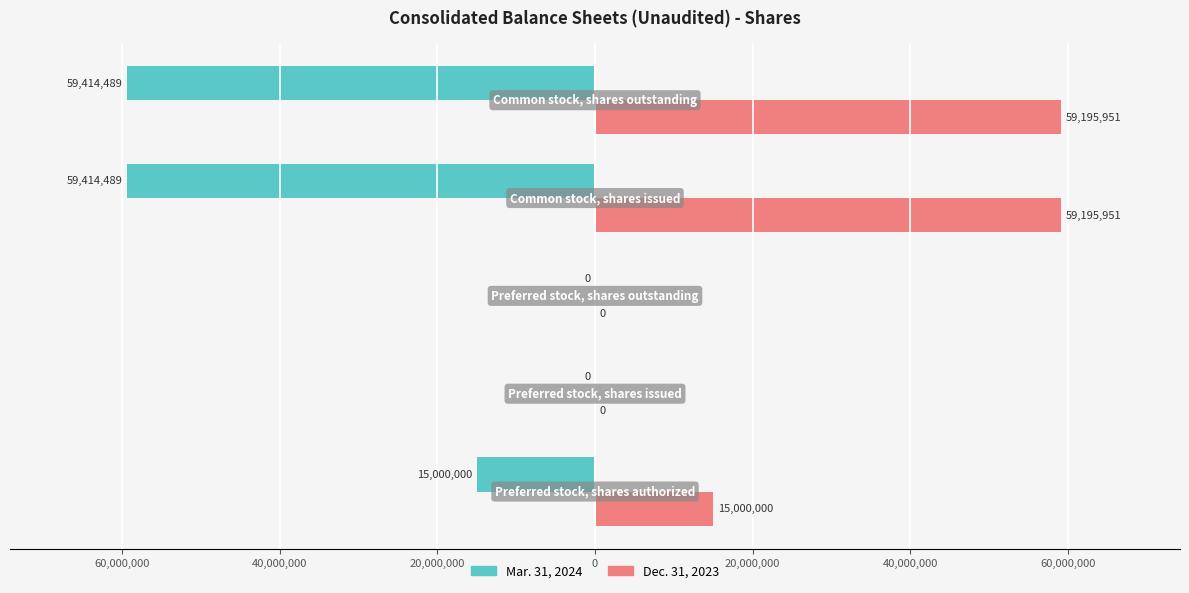

Reading left to right, list all the values displayed in this chart.

Mar. 31, 2024: -15000000	0	0	-59414489	-59414489
Dec. 31, 2023: 15000000	0	0	59195951	59195951